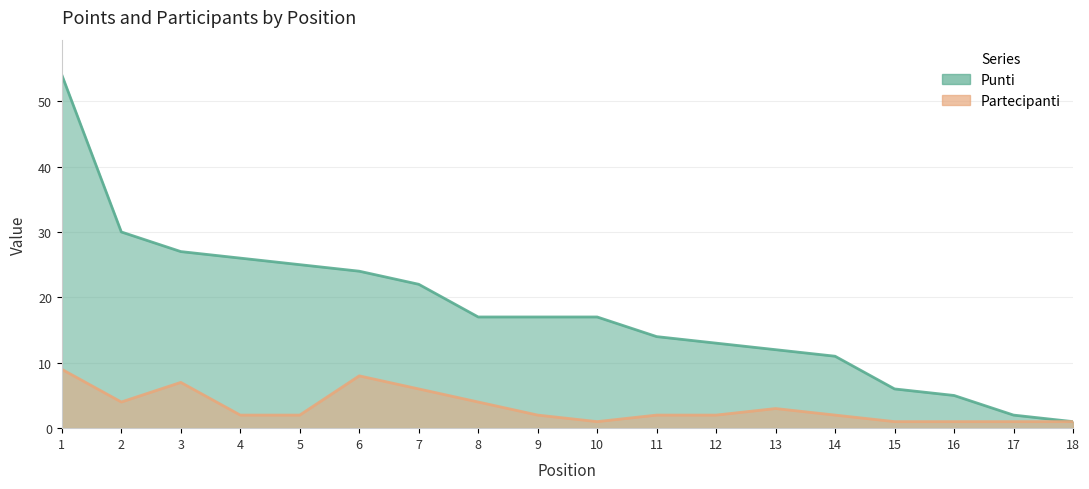

Rank the series at 9 from highest to lowest value.

Punti, Partecipanti